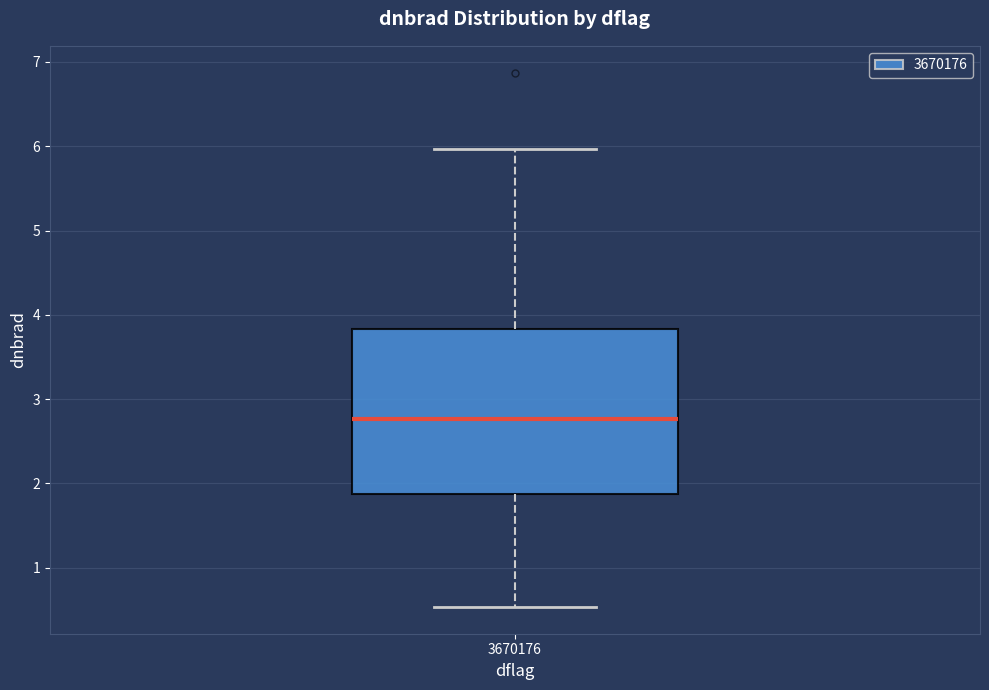

Where is the upper edge of the box at x = 3670176 on the y-axis? The values are not printed on the chart, so give them approximately, as read against the axis.

3.8